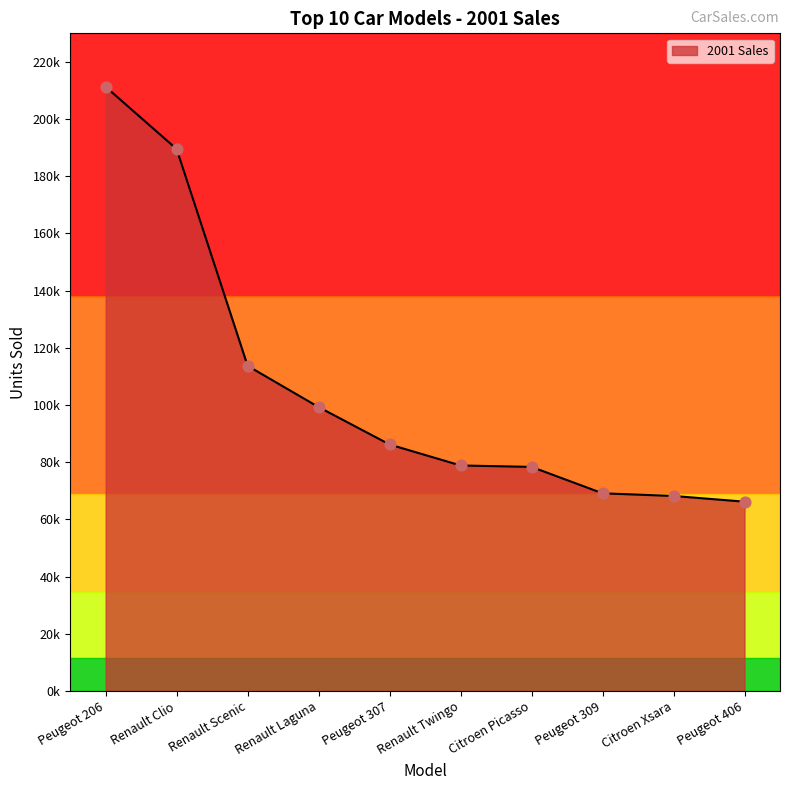

What is the change in value from Renault Clio to Peugeot 309?

-120407